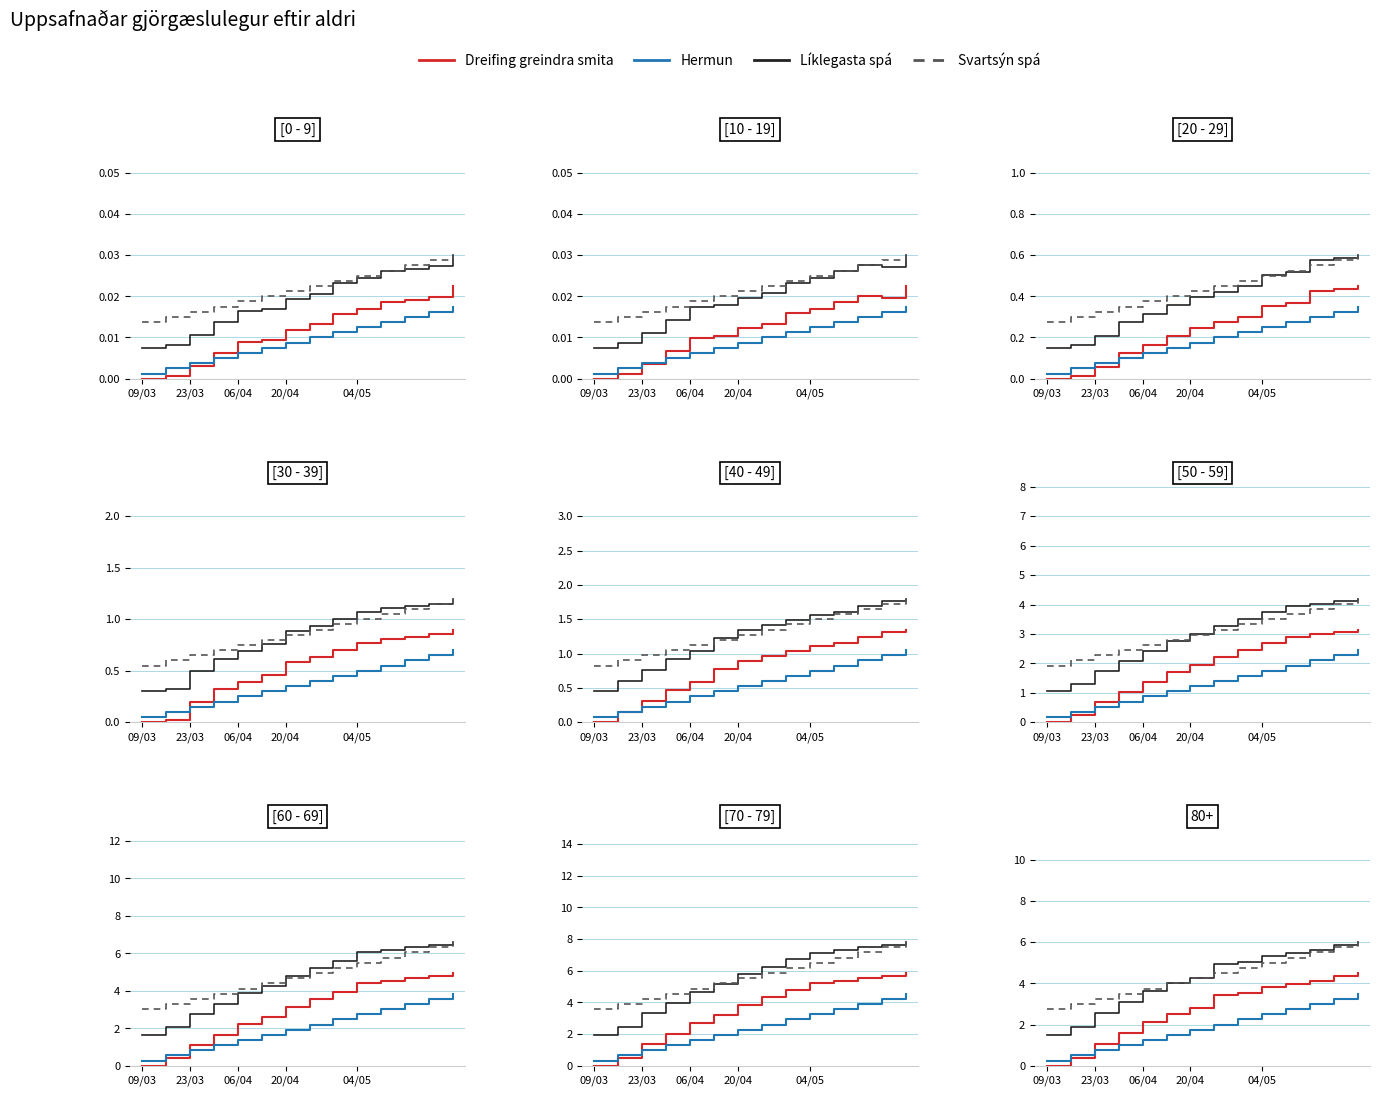

How many distinct data groups are displayed?

4